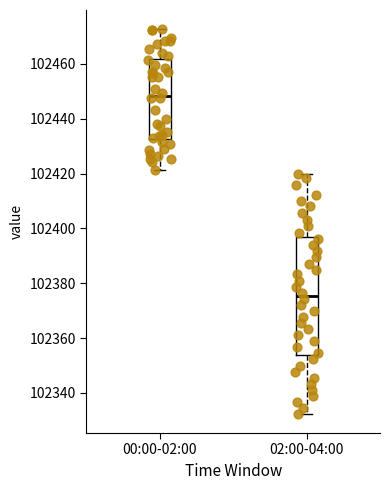

Comparing the boxes themselves (not the whiskers), which one is the tallest?

02:00-04:00